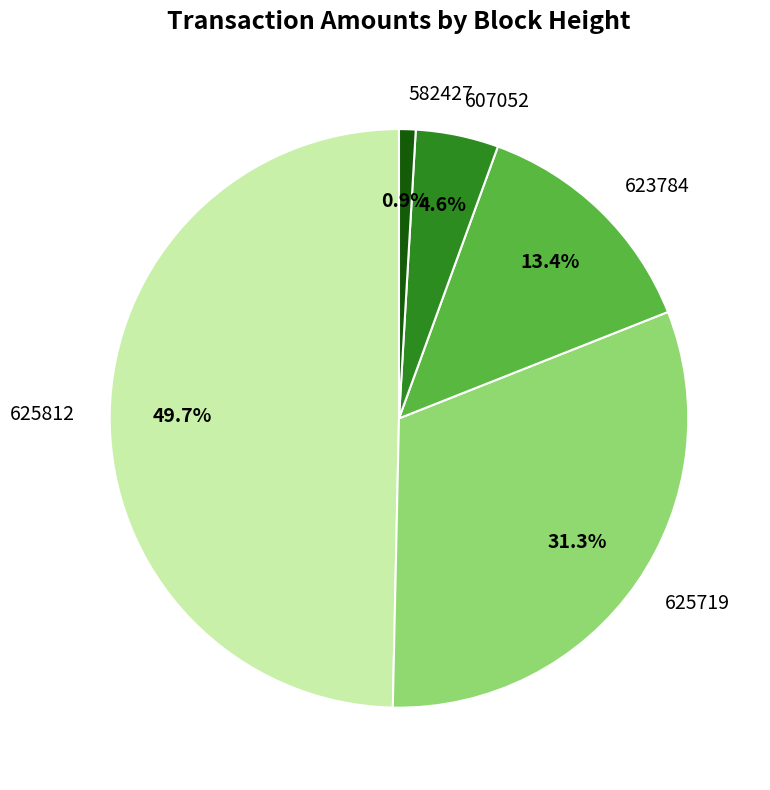

To the nearest percent, what percentage of the pie is 625719?

31%